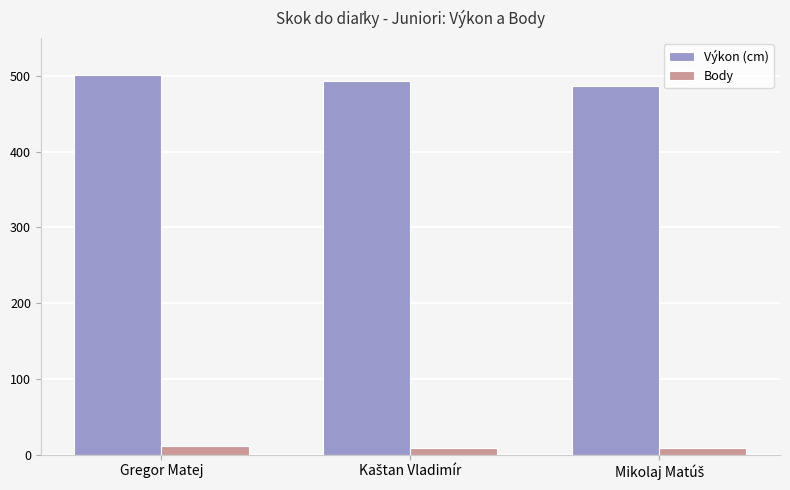

What is the spread (max minus min) of values at Gregor Matej?

491